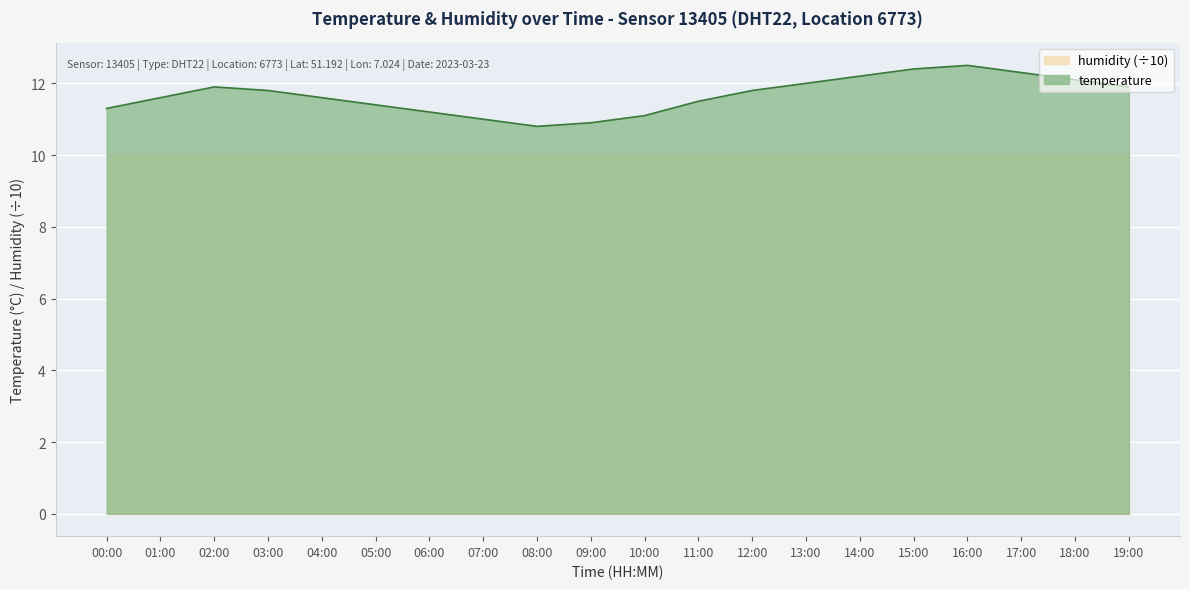

Reading right to left, extract all data points from this chart.

11.9	12.1	12.3	12.5	12.4	12.2	12.0	11.8	11.5	11.1	10.9	10.8	11.0	11.2	11.4	11.6	11.8	11.9	11.6	11.3